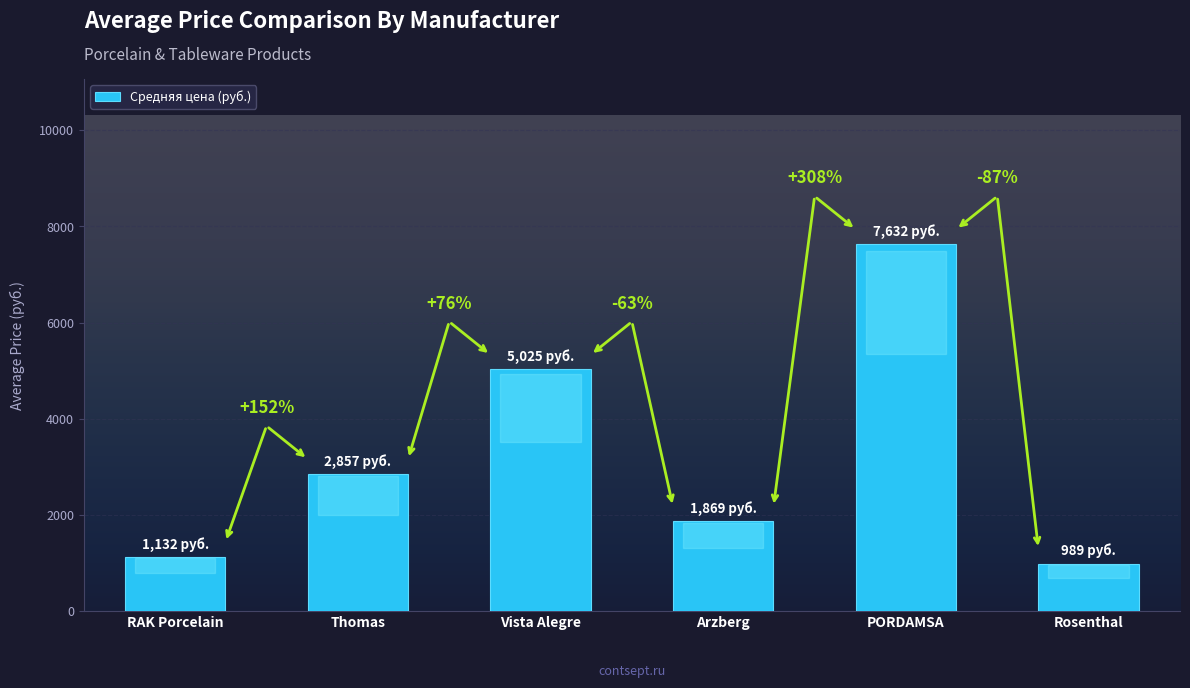

The chart shows a value of 7631.7 at PORDAMSA. True or false?

True